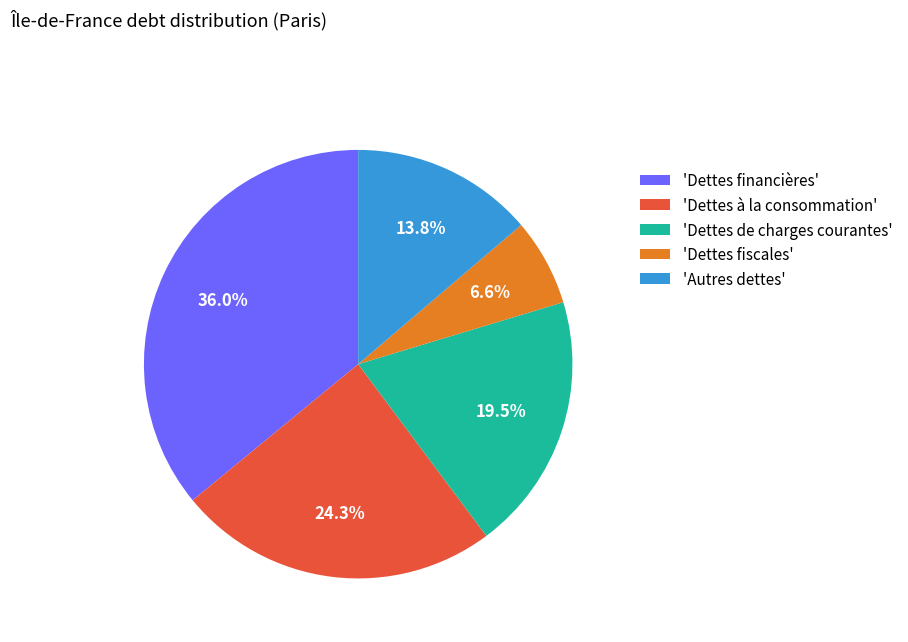

What is the ratio of the value at 'Dettes financières' to the value at 'Autres dettes'?

2.6